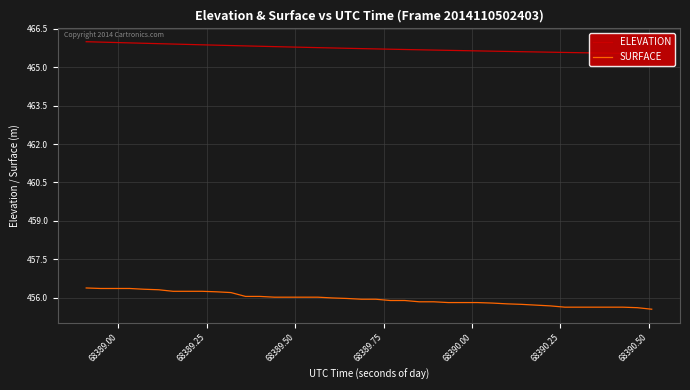

What are all the series names shown in the legend?

ELEVATION, SURFACE